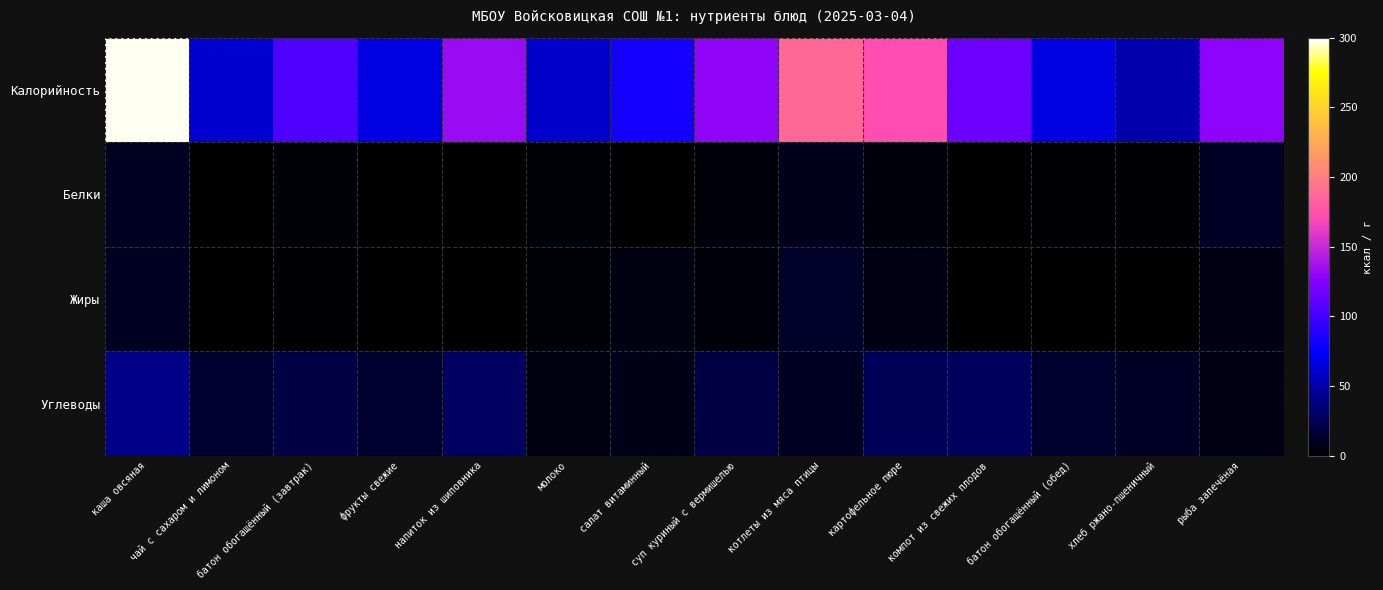

At which category is the sum across all series the highest?

каша овсяная